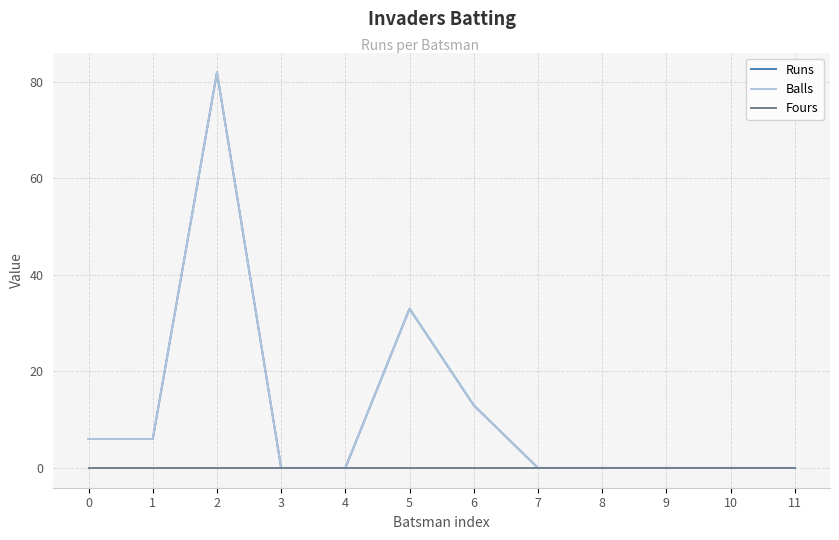

Does the chart display data point markers on the line(s)?

No